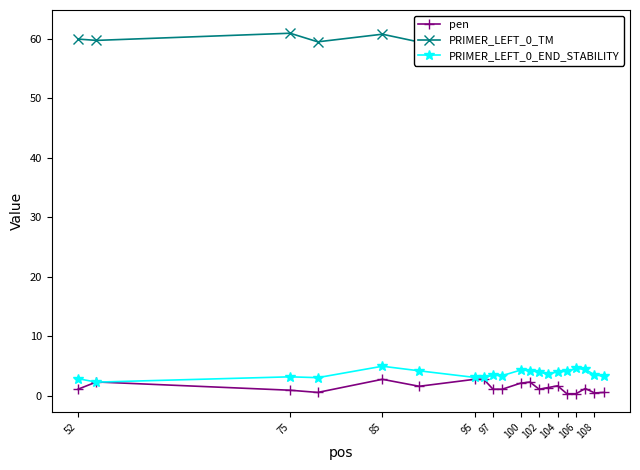

In PRIMER_LEFT_0_TM, how many points are lower than both neighbors (excluding endpoints)?

5